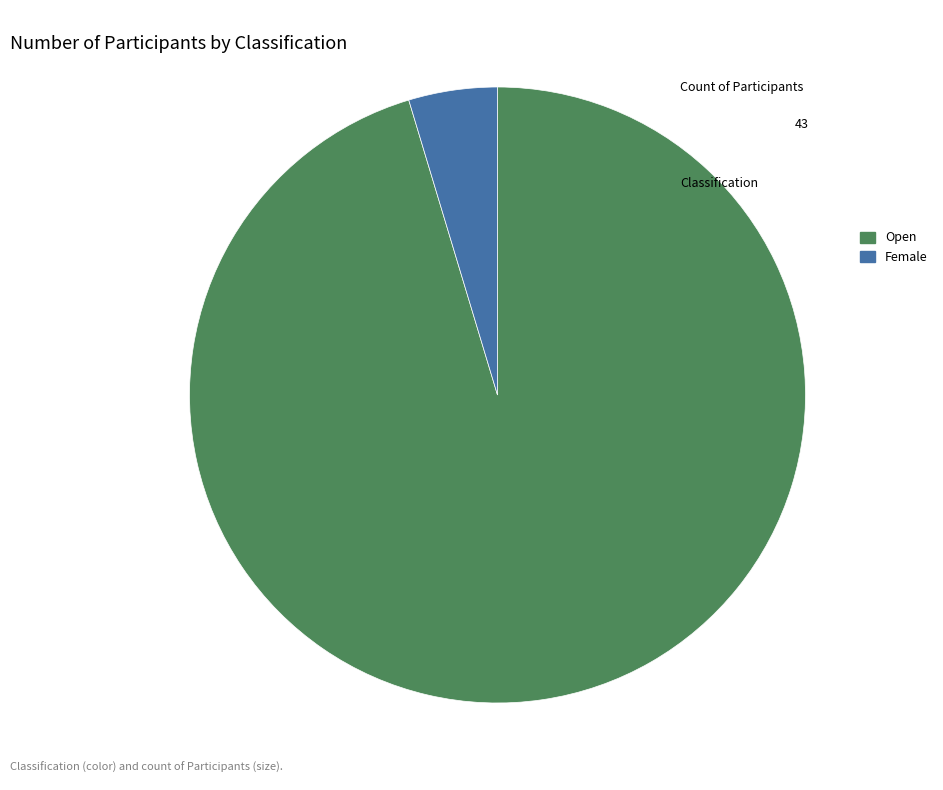

Which category has the biggest portion of the pie?

Open